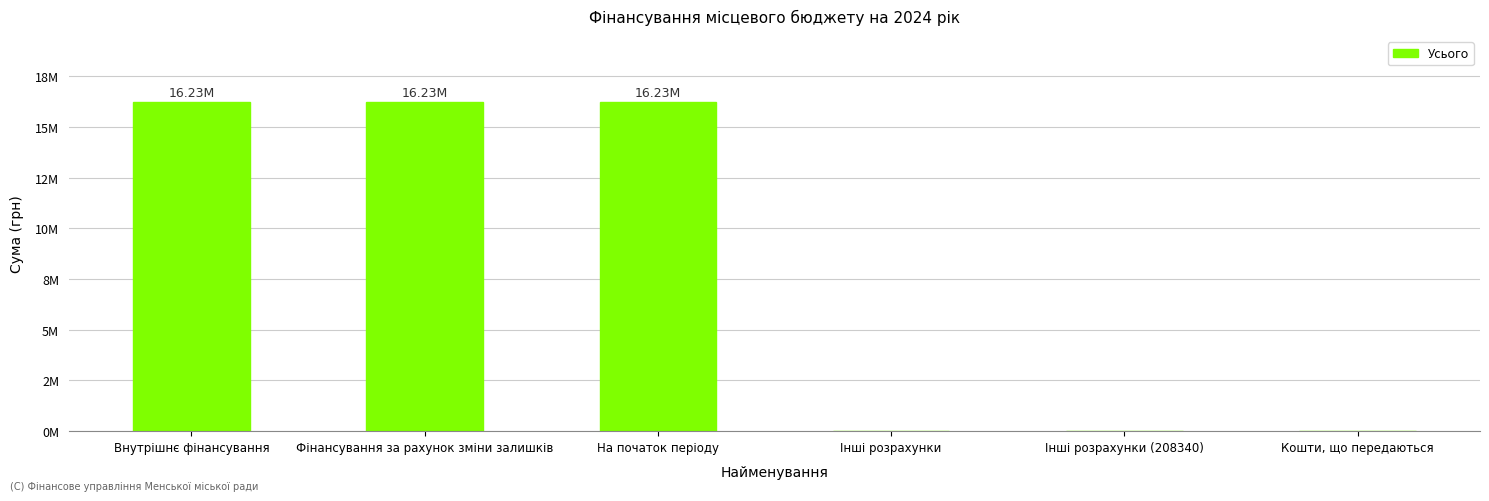

Are the bars horizontal?

No